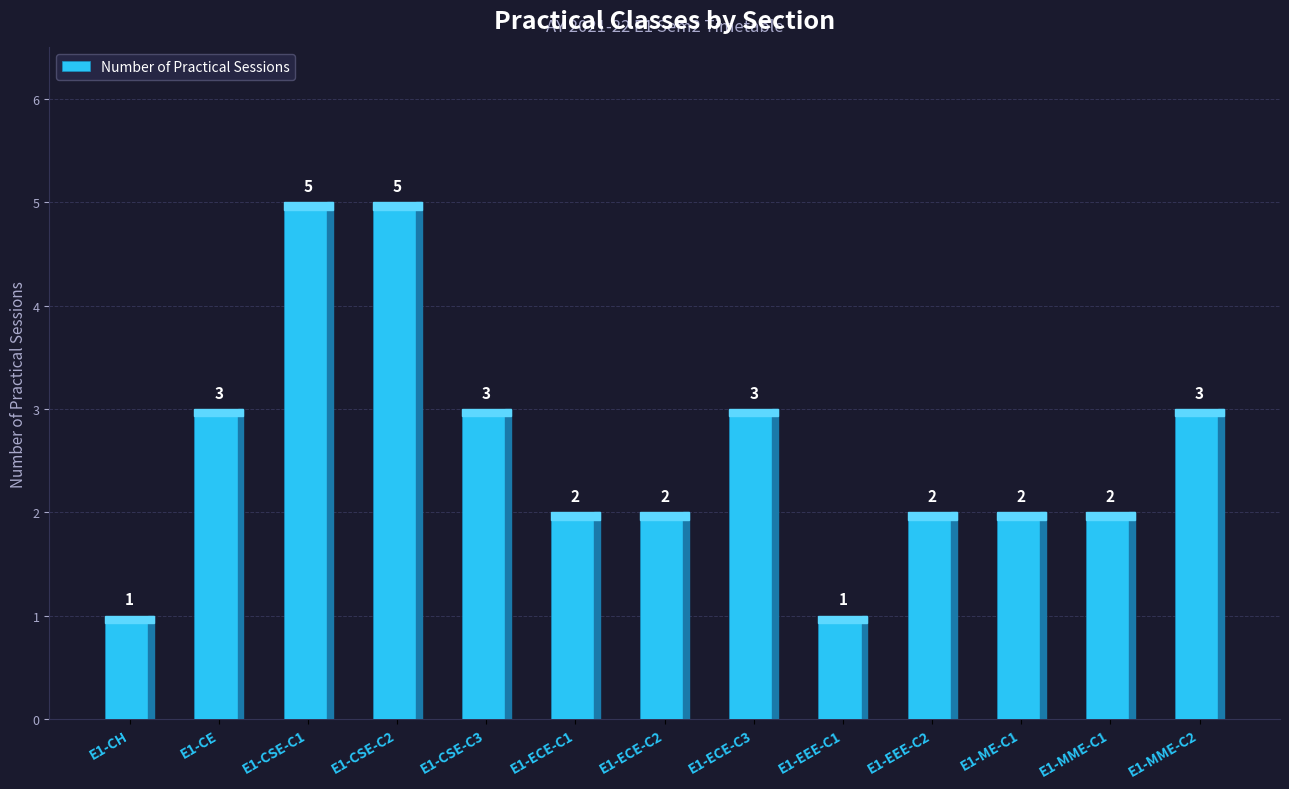

Are the bars grouped side by side (vs. stacked)?

No